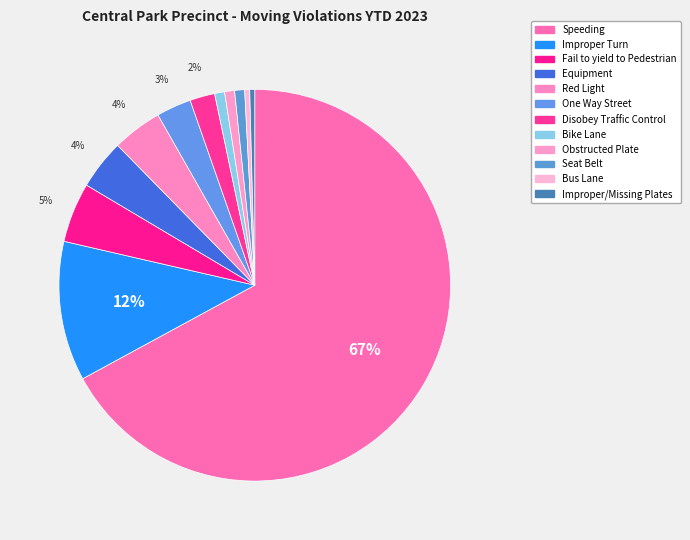

How many slices are in this pie chart?

12